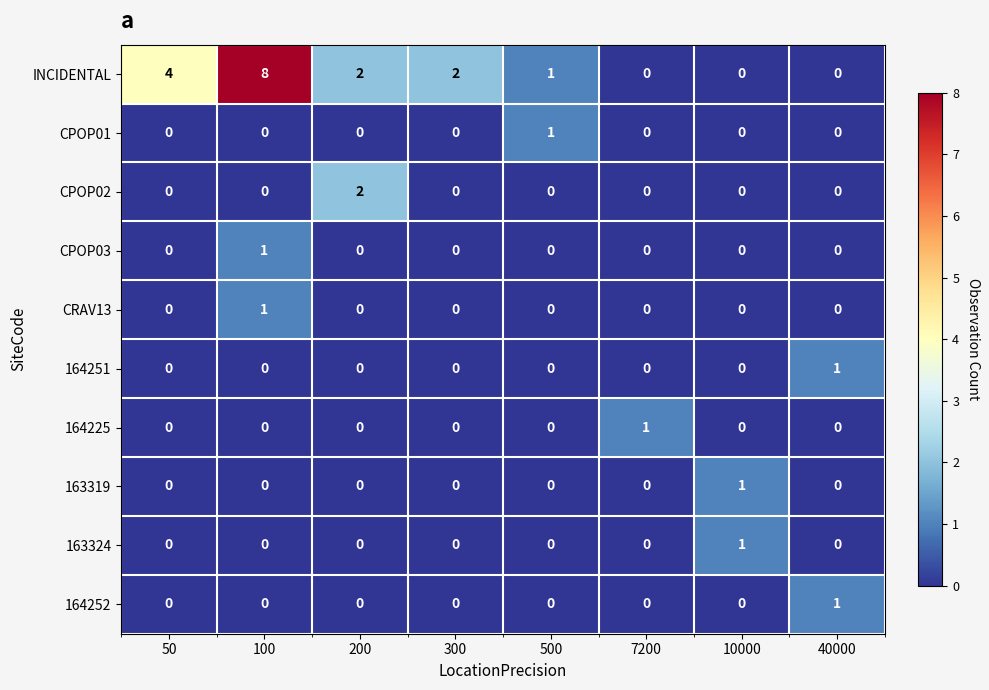

The 163324 series shows -1 at 500. True or false?

False